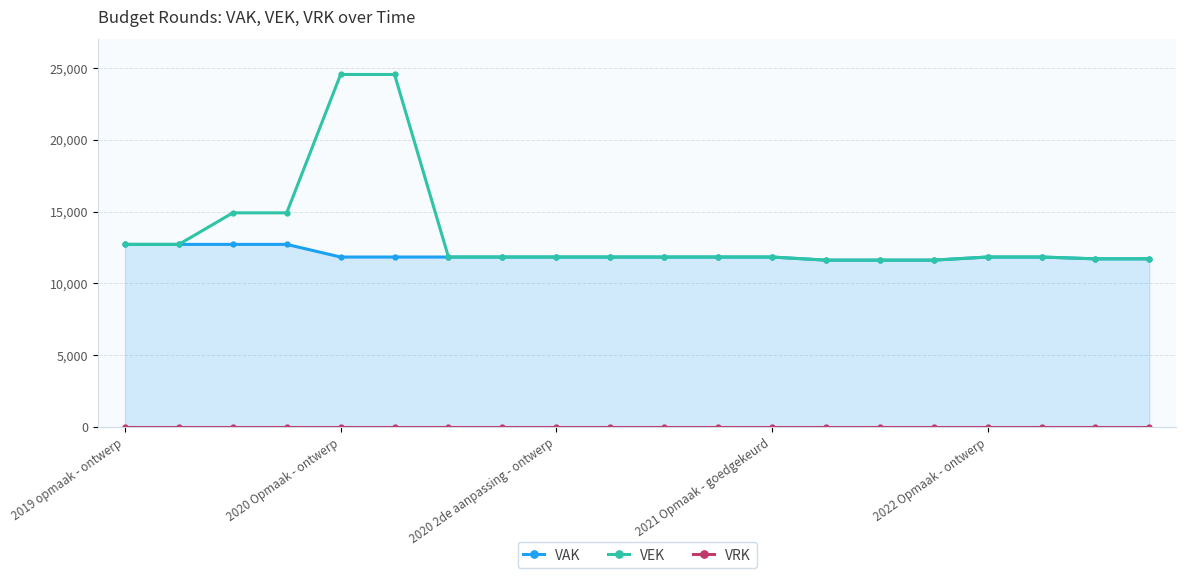

True or false: VRK and VEK cross at least once.

False